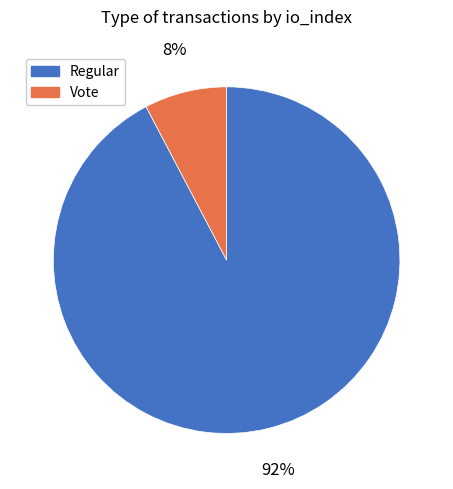

The Vote slice represents 8% of the pie. True or false?

True